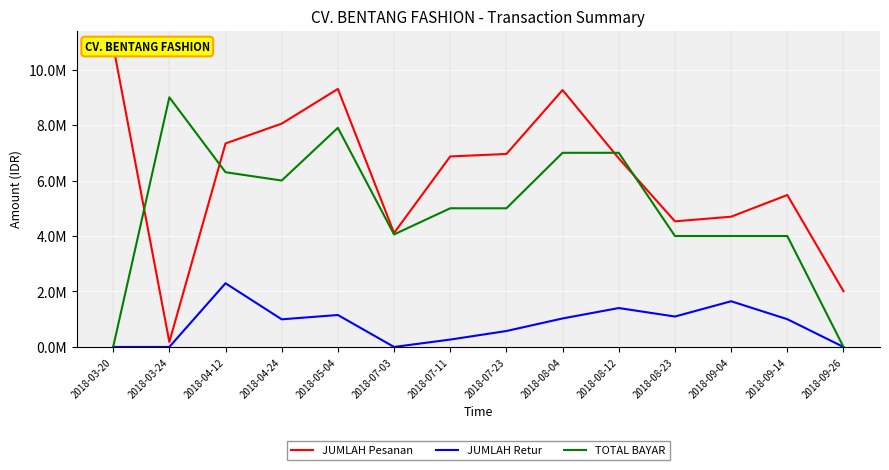

Reading right to left, transcribe all the data shown in this chart.

JUMLAH Pesanan: 2008913	5478550	4695775	4529263	6799800	9262225	6958088	6868750	4109613	9302913	8050963	7337225	179725	10864788
JUMLAH Retur: 0	1001175	1647538	1097075	1402975	1027863	574875	266175	0	1152288	996188	2296350	0	0
TOTAL BAYAR: 0	4000000	4000000	4000000	7000000	7000000	5000000	5000000	4057176	7900000	6000000	6300000	9000000	0